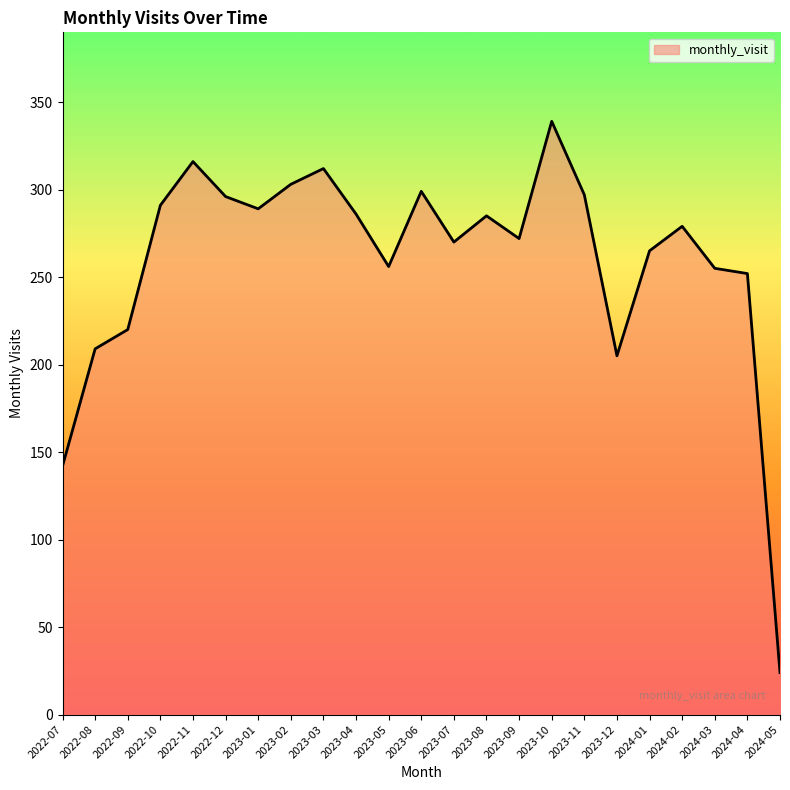

What position from the right is 2022-08?

22